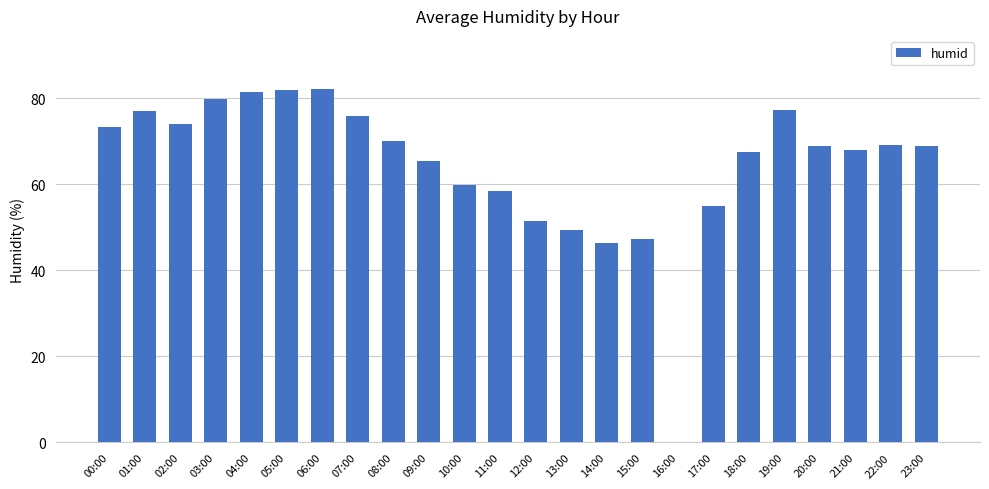

What is the maximum value shown in the chart?

82.2